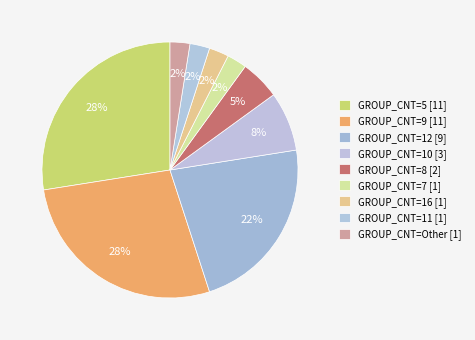

Is there any slice that represents more than half of the pie?

No